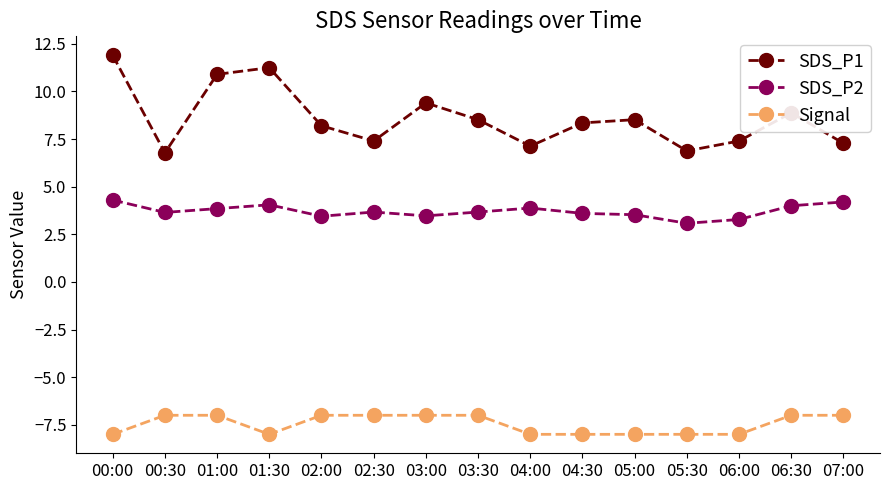

What is the difference between the highest and lowest values at 01:00?

17.9